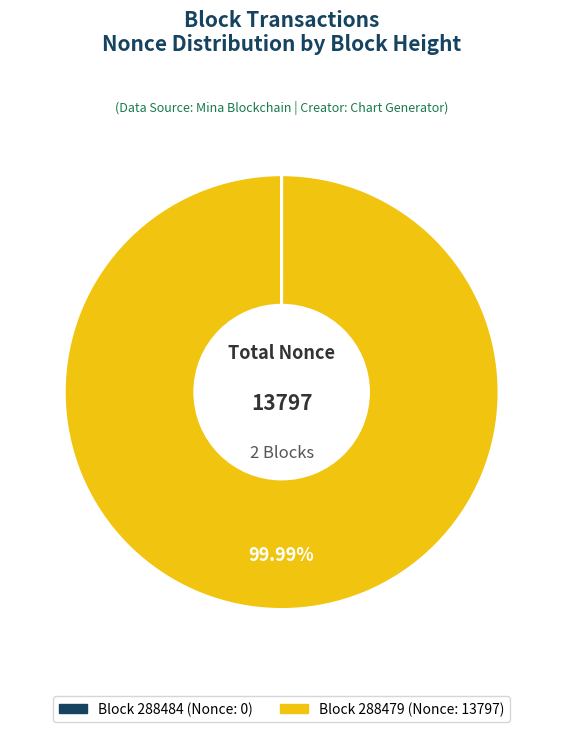

Does any single category account for the majority?

Yes